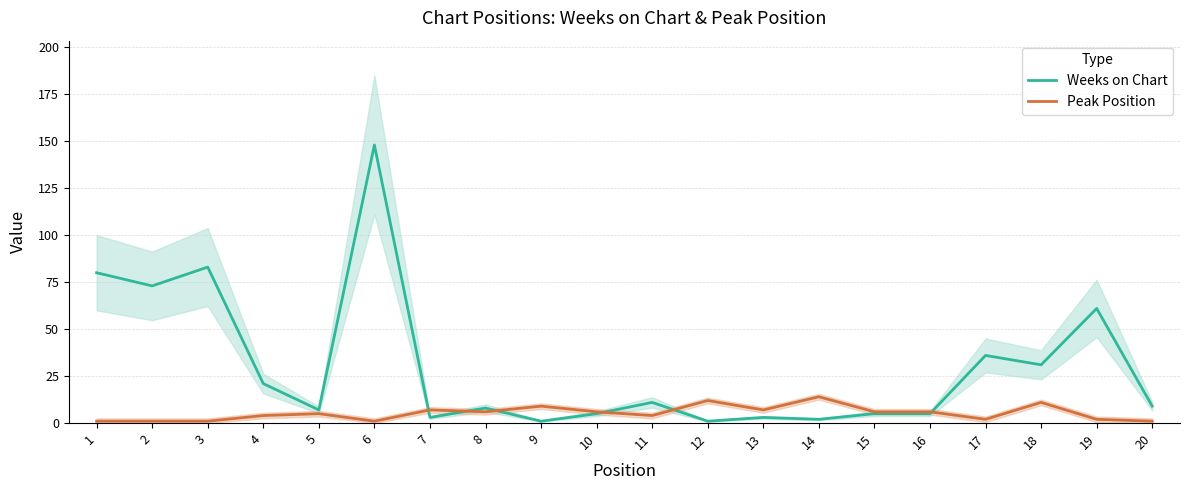

What are all the series names shown in the legend?

Weeks on Chart, Peak Position